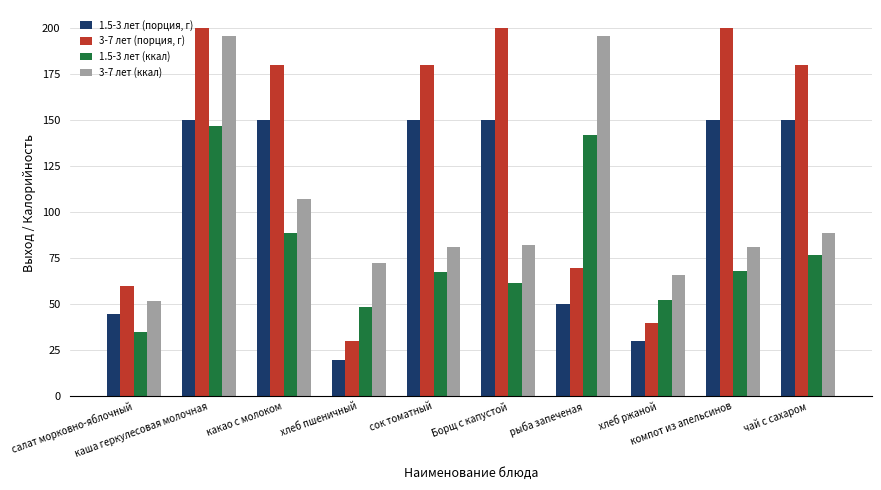

Is it true that 3-7 лет (порция, г) equals 113.9 at какао с молоком?

False